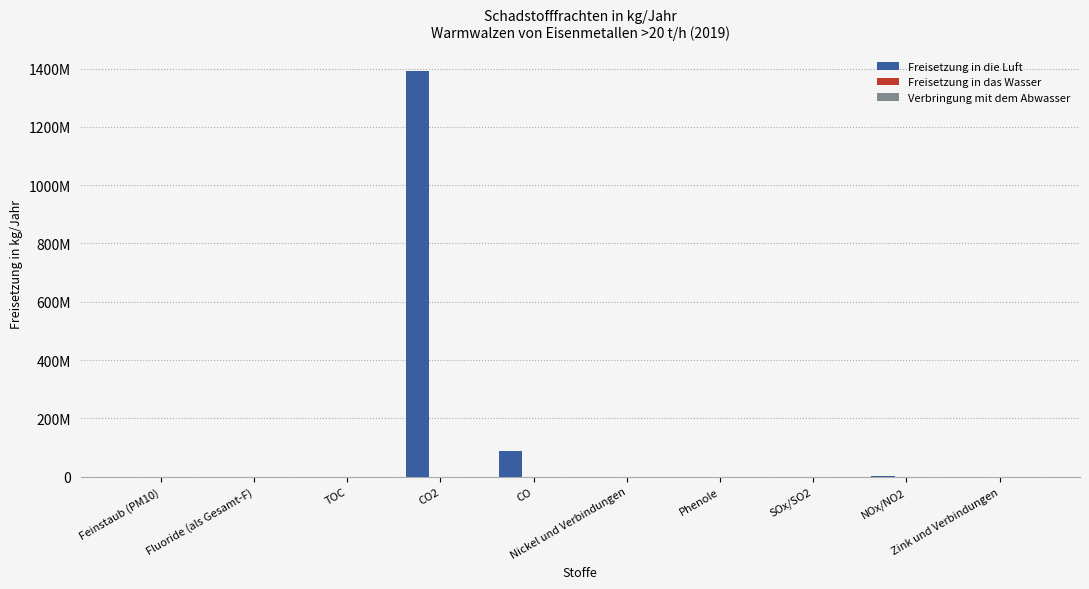

Are the bars grouped side by side (vs. stacked)?

Yes